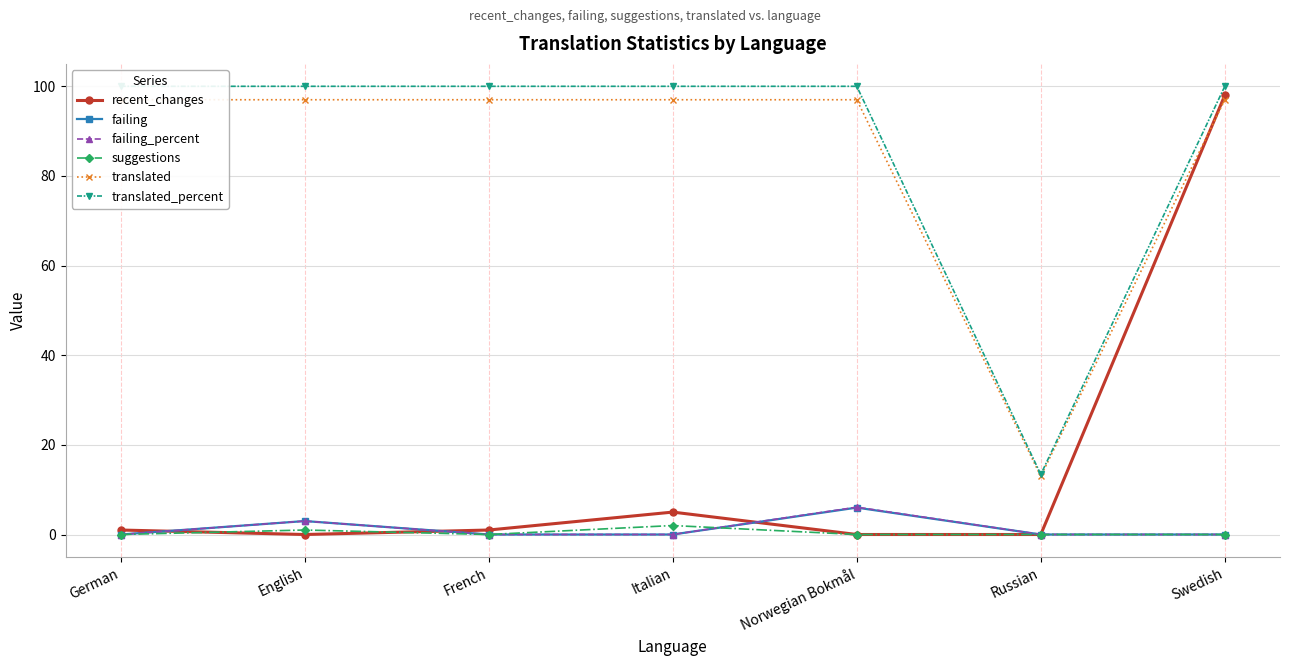

Reading right to left, transcribe all the data shown in this chart.

recent_changes: 98.0	0.0	0.0	5.0	1.0	0.0	1.0
failing: 0.0	0.0	6.0	0.0	0.0	3.0	0.0
failing_percent: 0.0	0.0	6.1	0.0	0.0	3.0	0.0
suggestions: 0.0	0.0	0.0	2.0	0.0	1.0	0.0
translated: 97.0	13.0	97.0	97.0	97.0	97.0	97.0
translated_percent: 100.0	13.4	100.0	100.0	100.0	100.0	100.0